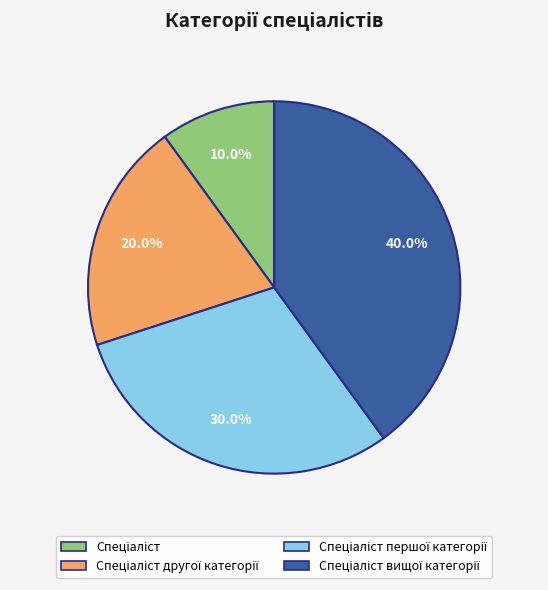

Does any single category account for the majority?

No